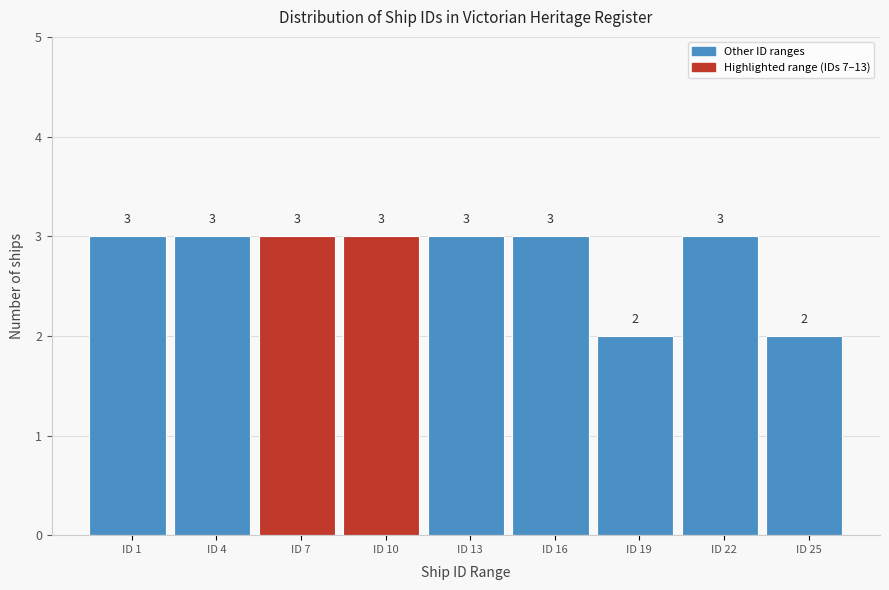

Reading right to left, list all the values displayed in this chart.

ID 25=2	ID 22=3	ID 19=2	ID 16=3	ID 13=3	ID 10=3	ID 7=3	ID 4=3	ID 1=3